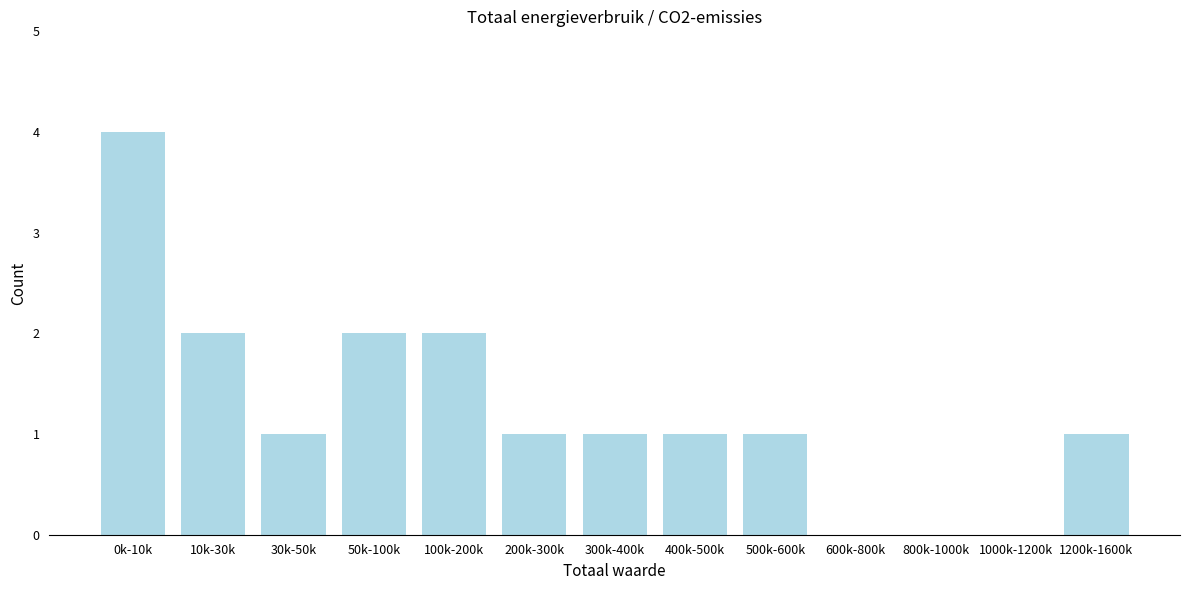

Reading left to right, transcribe all the data shown in this chart.

0k-10k=4	10k-30k=2	30k-50k=1	50k-100k=2	100k-200k=2	200k-300k=1	300k-400k=1	400k-500k=1	500k-600k=1	600k-800k=0	800k-1000k=0	1000k-1200k=0	1200k-1600k=1